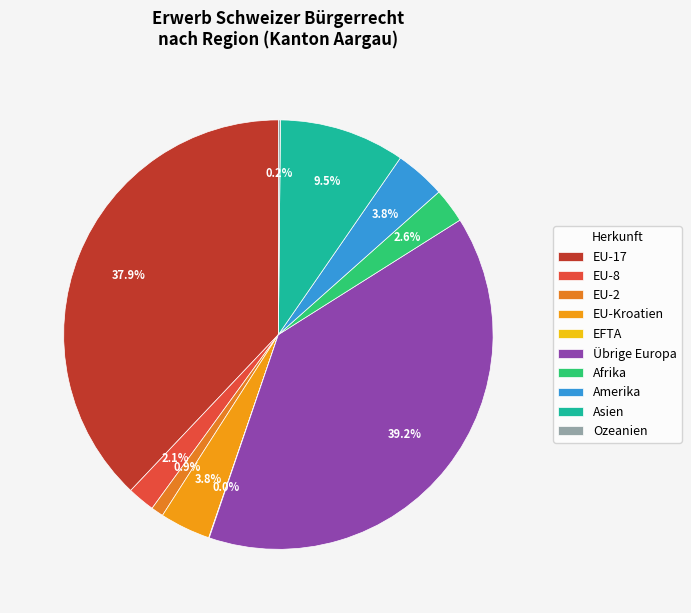

To the nearest percent, what percentage of the pie is EU-2?

1%